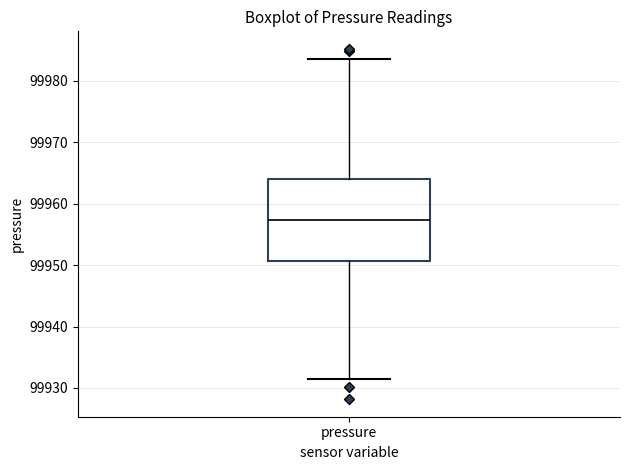

Where does the upper whisker of the box for pressure end on the y-axis? The values are not printed on the chart, so give them approximately, as read against the axis.

99984